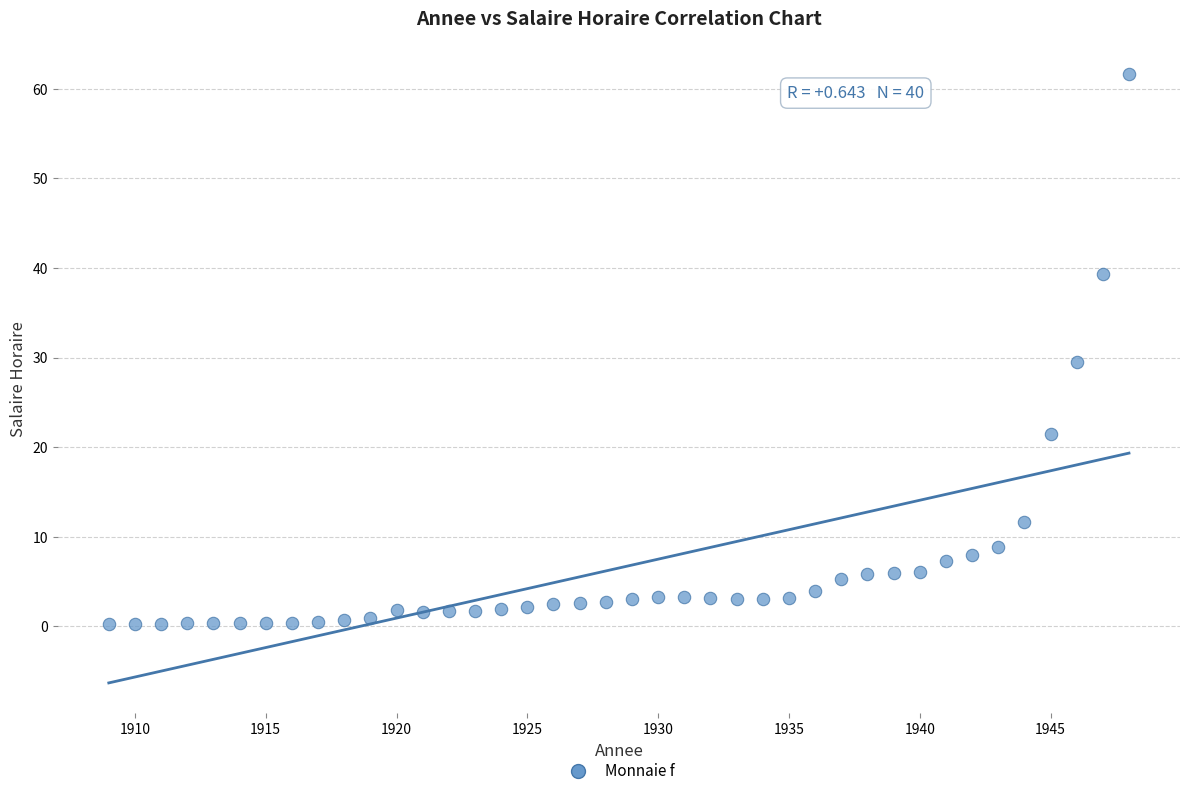

What is the range of X values (max minus min)?

39.0